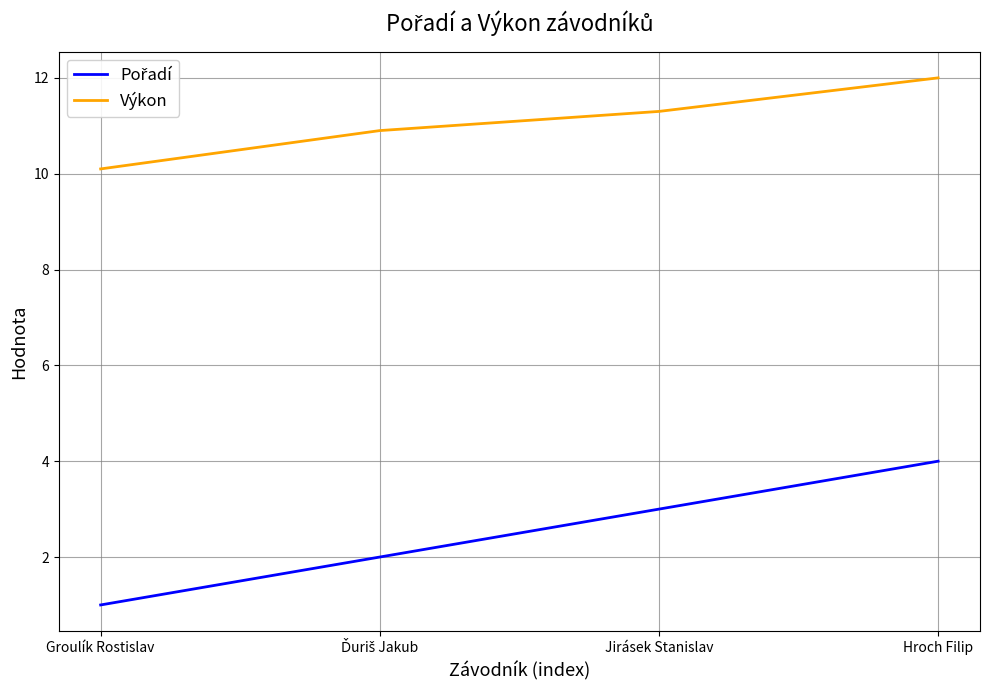

True or false: Výkon has a value of 7.5 at Hroch Filip.

False